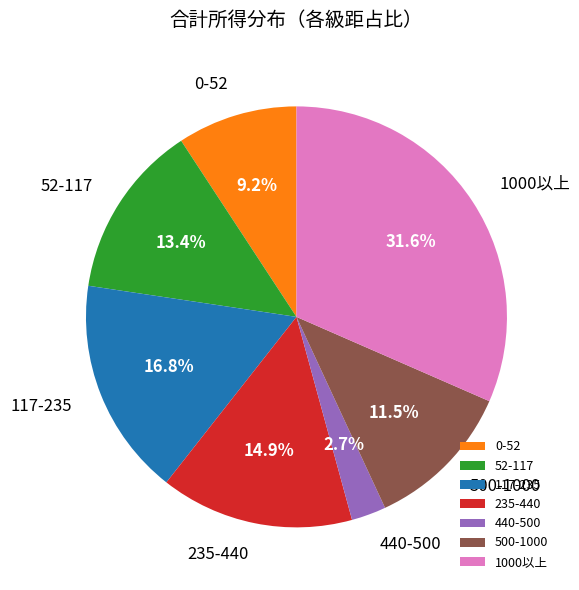

To the nearest percent, what percentage of the pie is 117-235?

17%